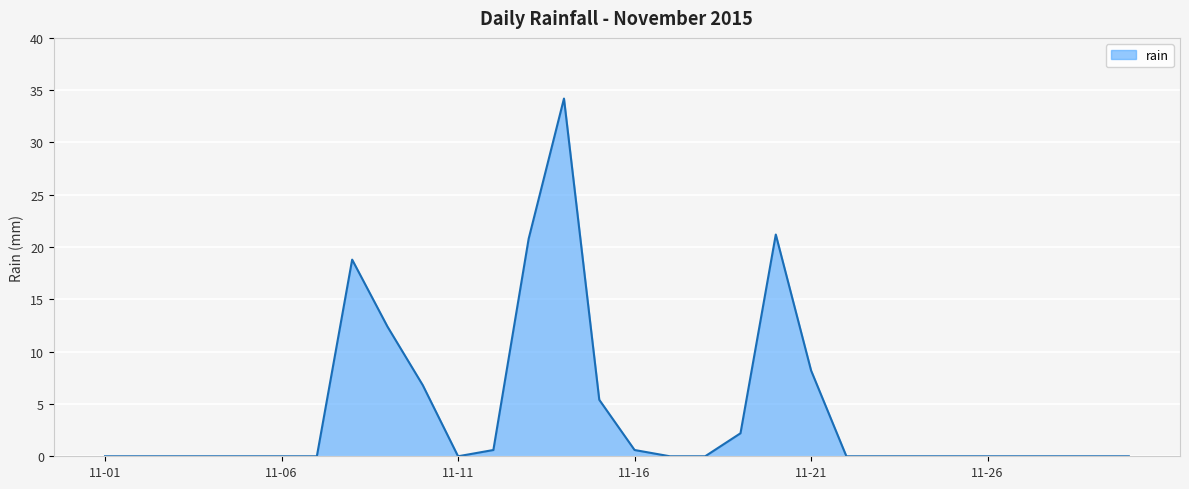

What is the difference between the maximum and minimum values?

34.2